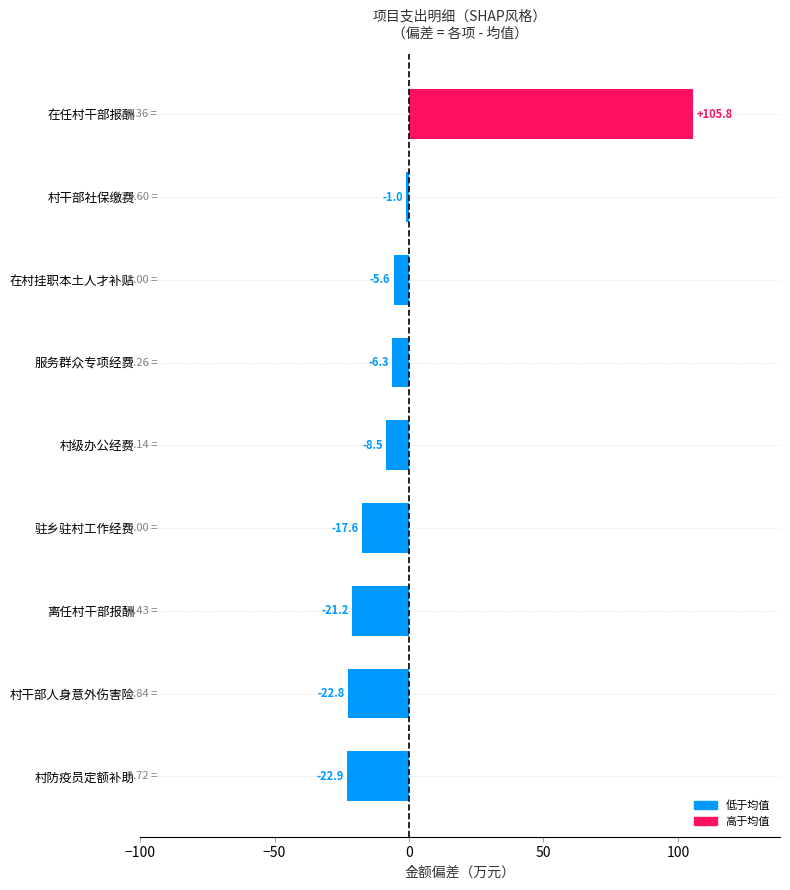

At which label is the value closest to 41?

村干部社保缴费